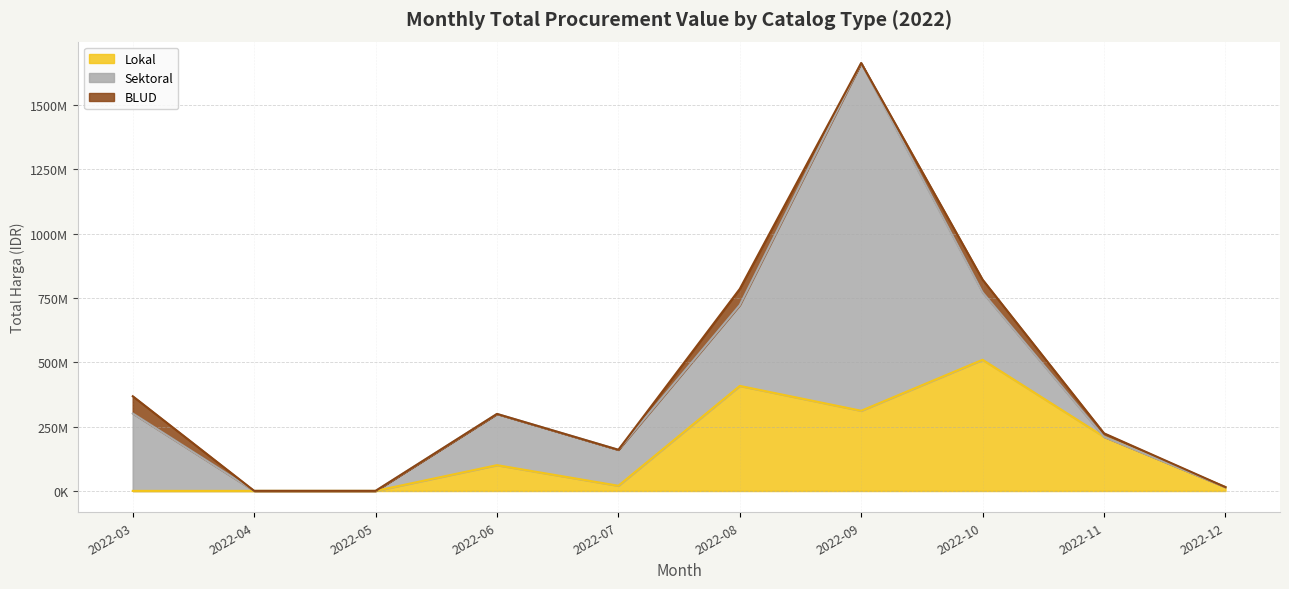

Is it true that Lokal equals 0 at 2022-05?

True